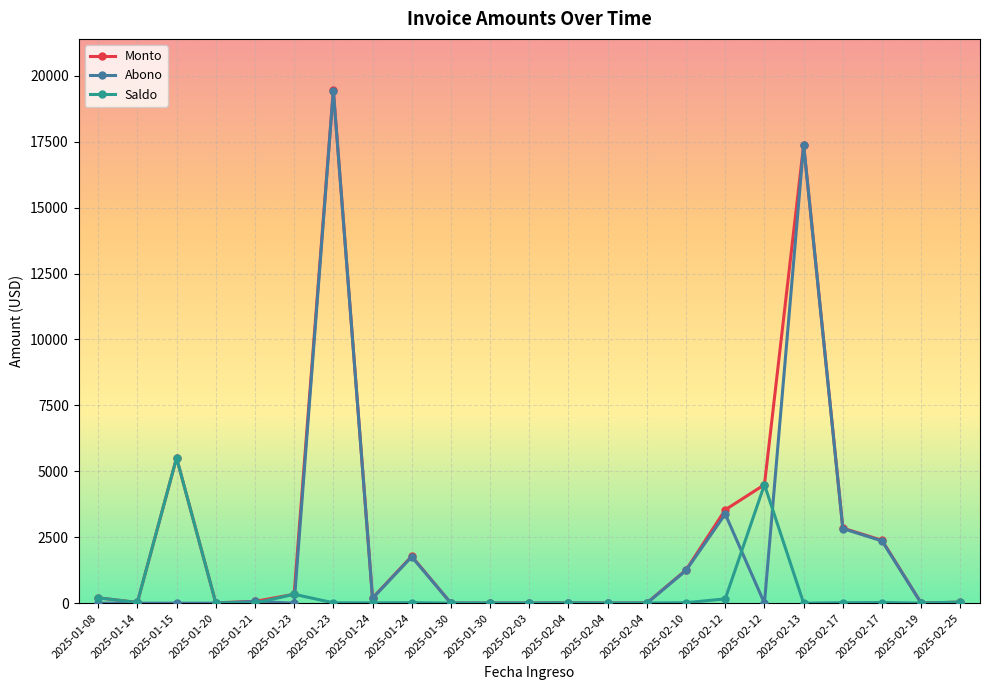

Which label corresponds to the largest value in the chart?

2025-01-23